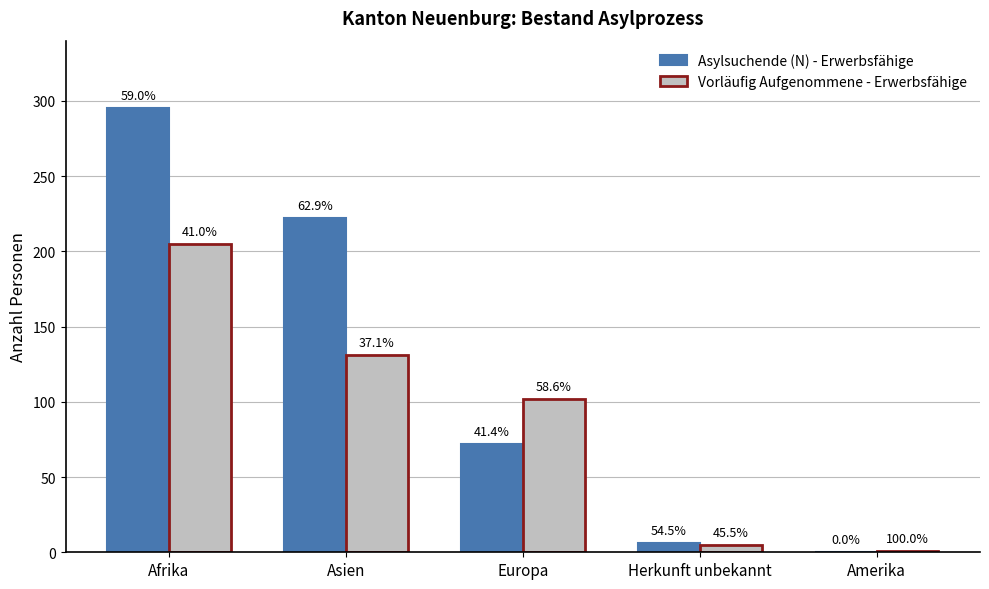

Reading left to right, transcribe all the data shown in this chart.

Asylsuchende (N) - Erwerbsfähige: 295	222	72	6	0
Vorläufig Aufgenommene - Erwerbsfähige: 205	131	102	5	1